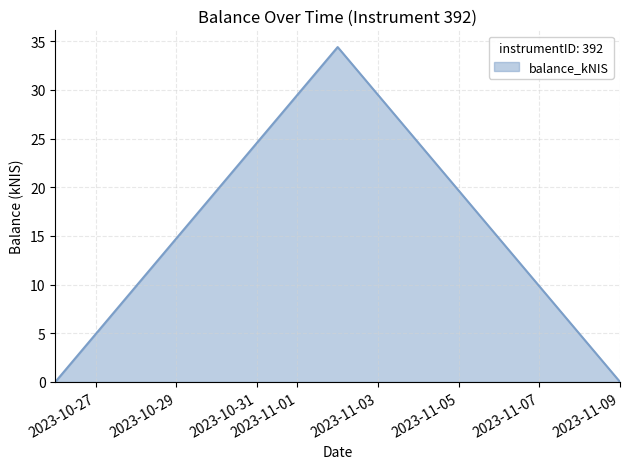

What is the maximum value shown in the chart?

34.4